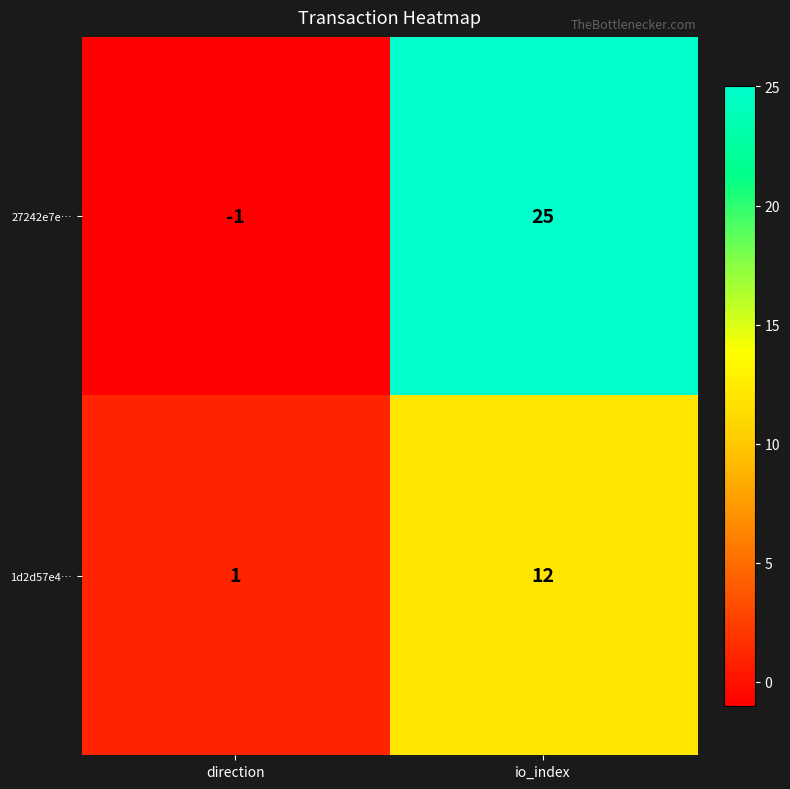

Rank the series at direction from highest to lowest value.

1d2d57e4…, 27242e7e…